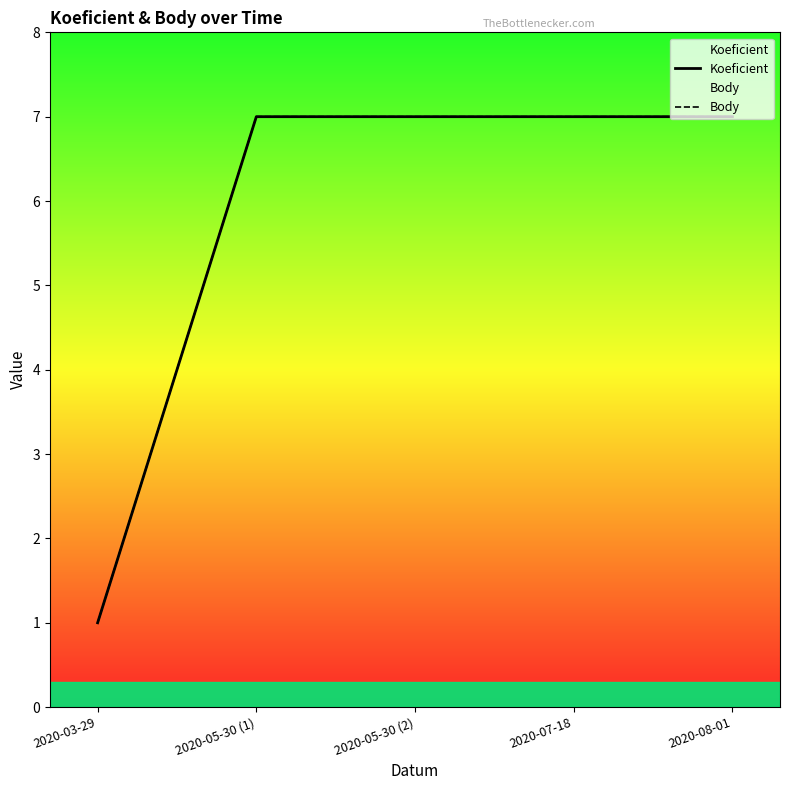

List the series in order of their peak value, highest first.

Koeficient, Body